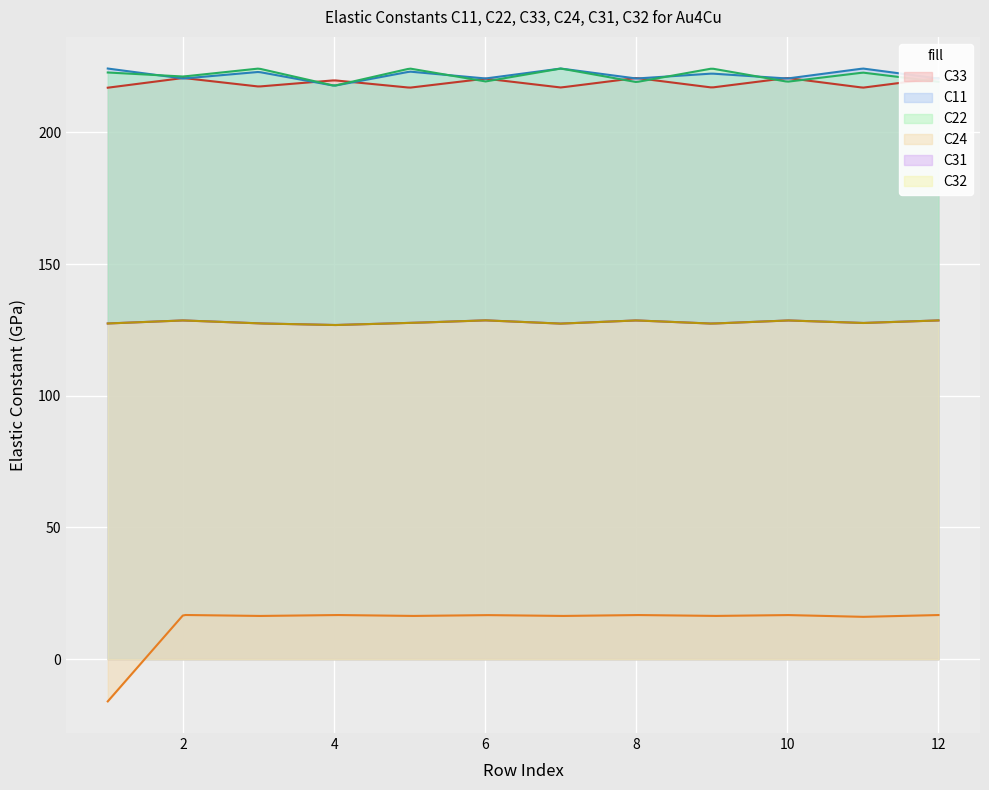

True or false: C32 and C33 intersect in this chart.

False